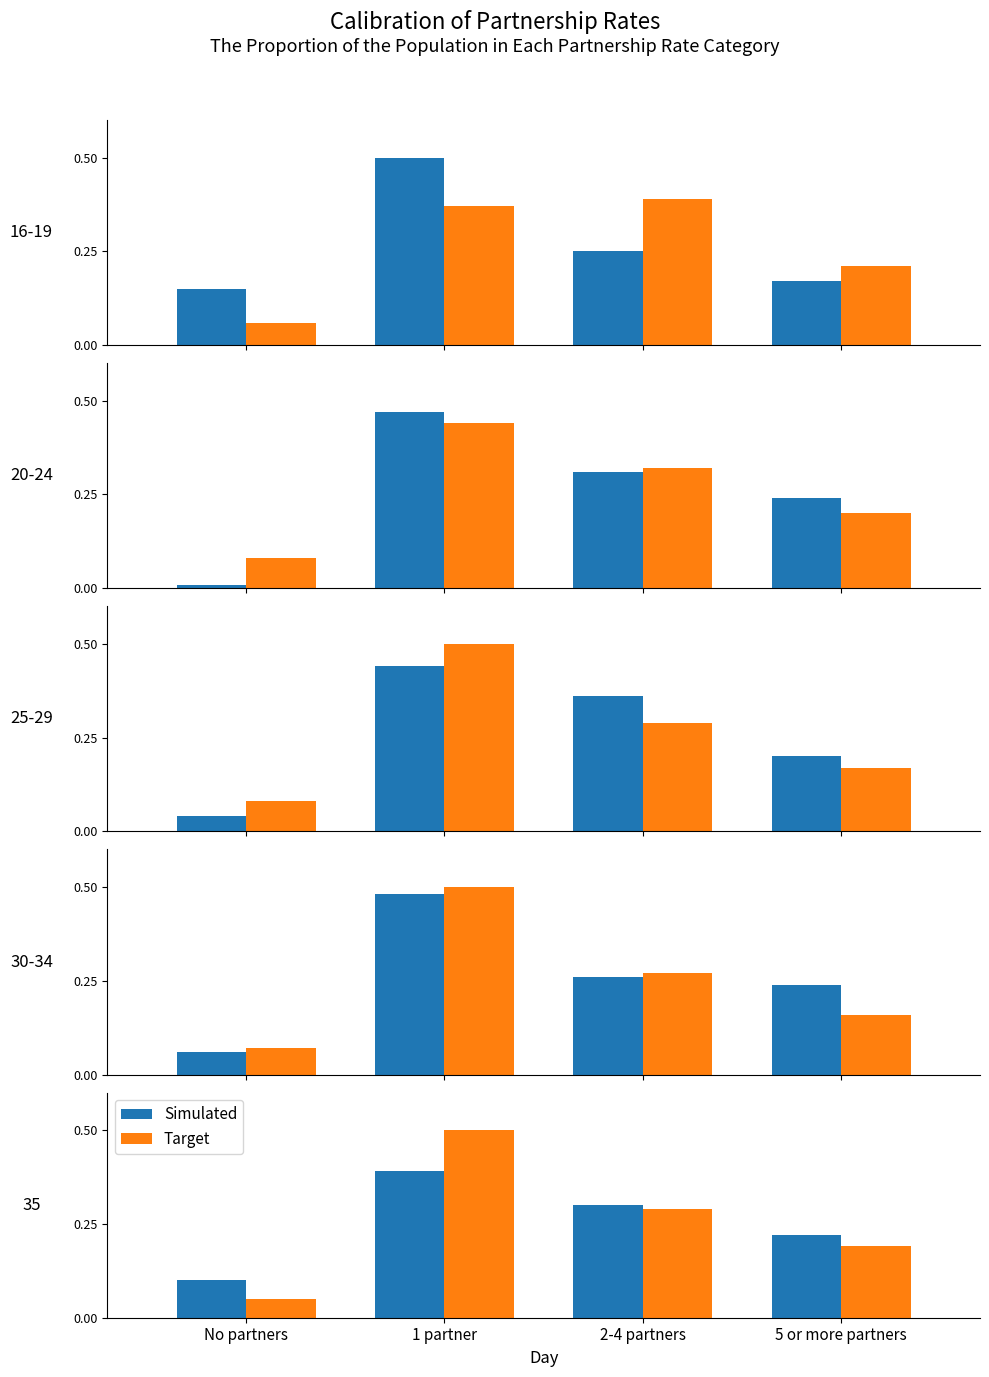

What is the sum of the Target values at 5 or more partners and 2-4 partners?

0.5